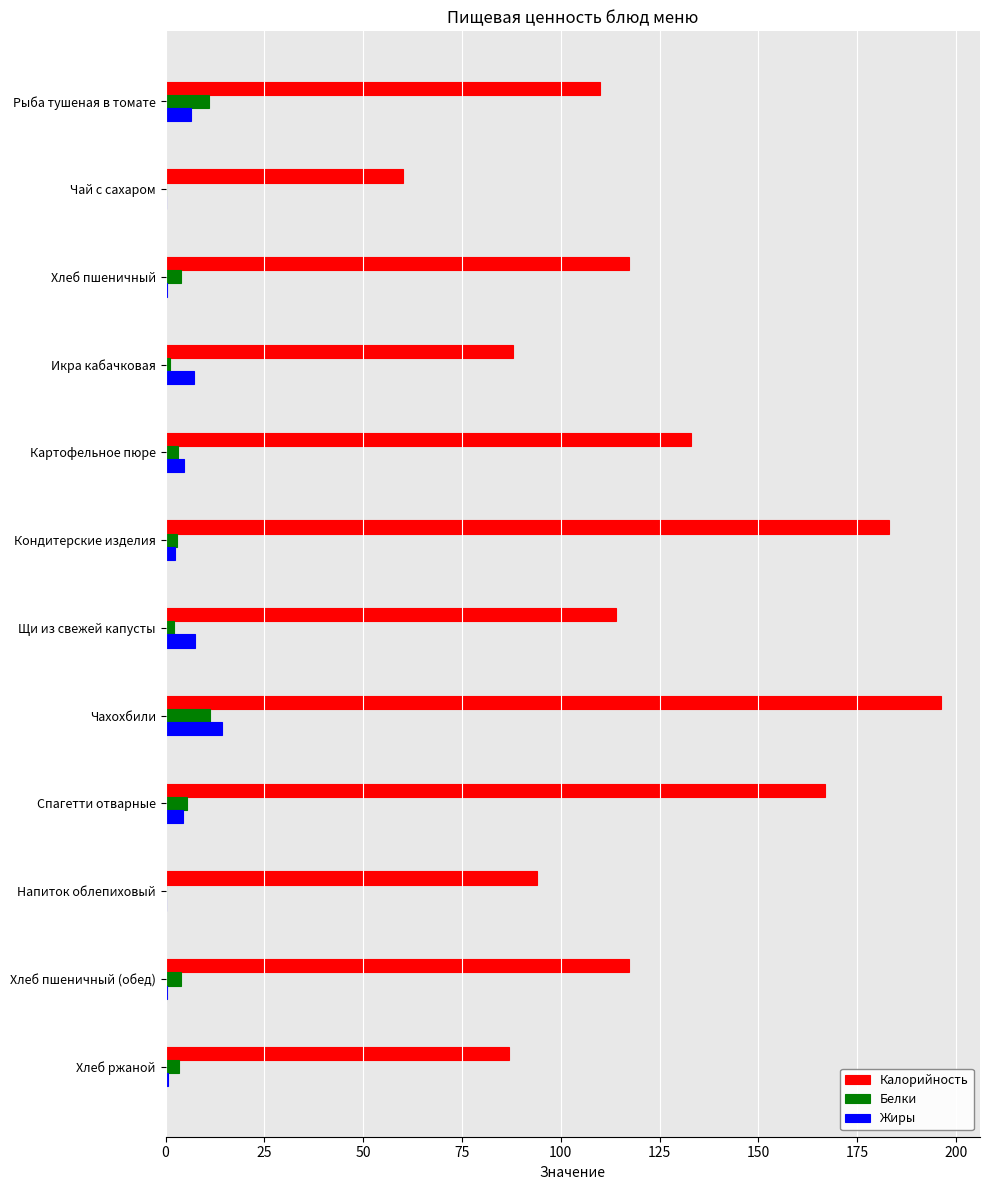

True or false: Жиры has a value of 14.2 at Чахохбили.

True